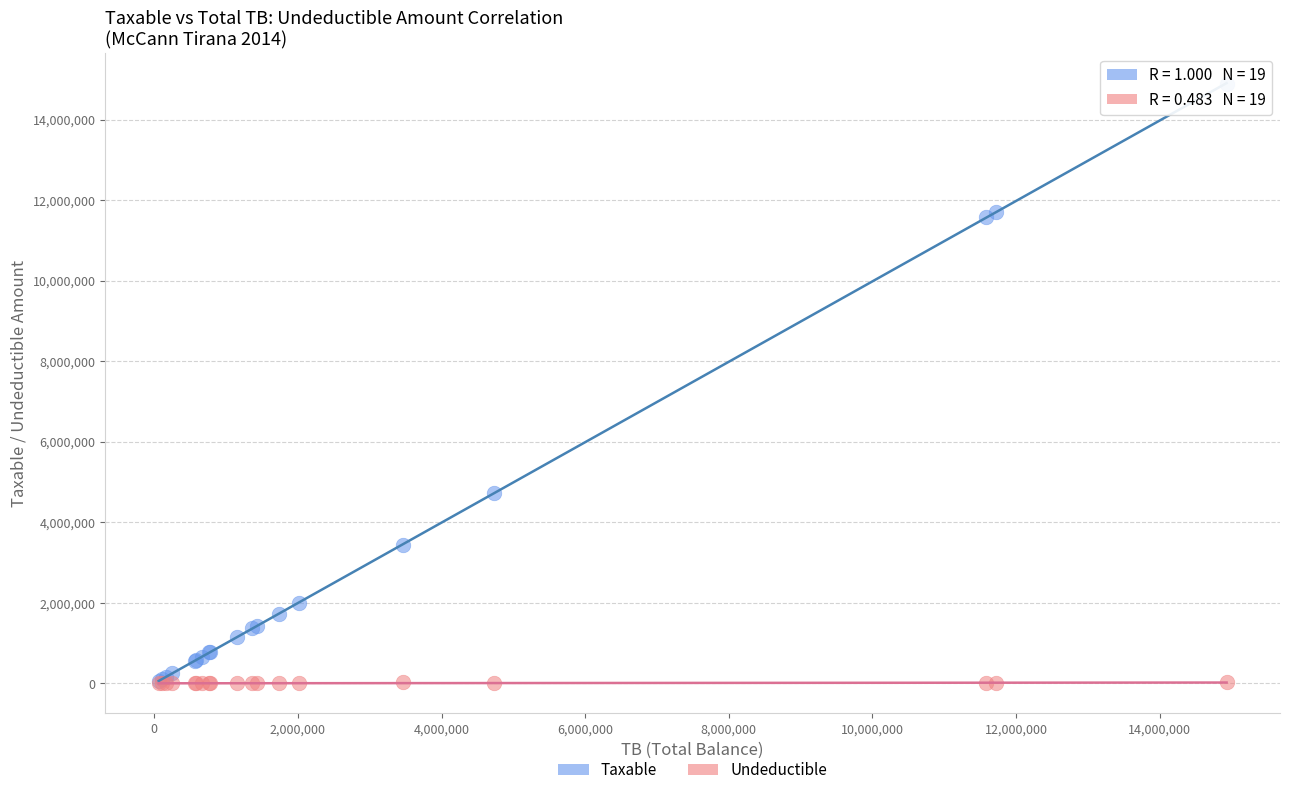

In the Taxable series, what Y value is closest to 7474836?

4731146.9